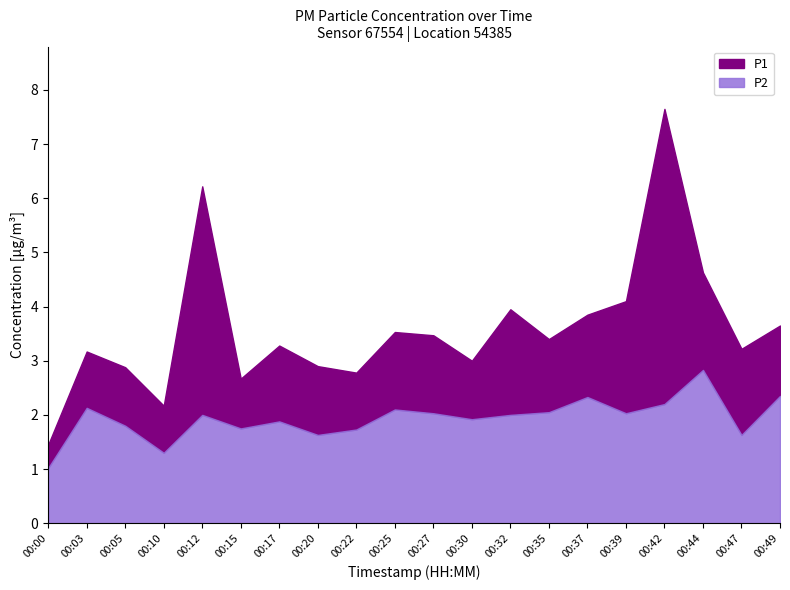

True or false: P2 and P1 intersect in this chart.

False